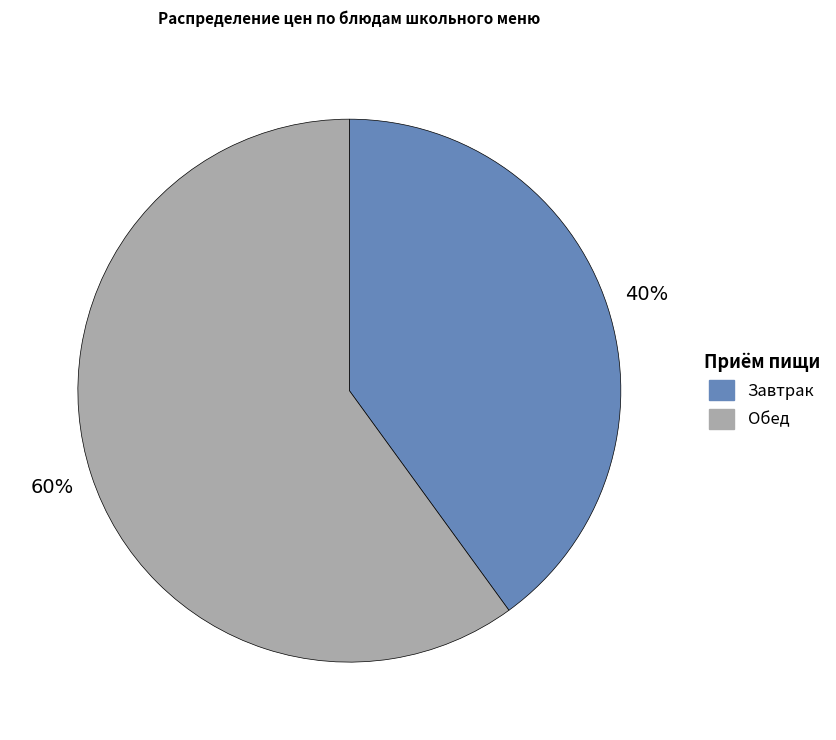

How many slices are in this pie chart?

2